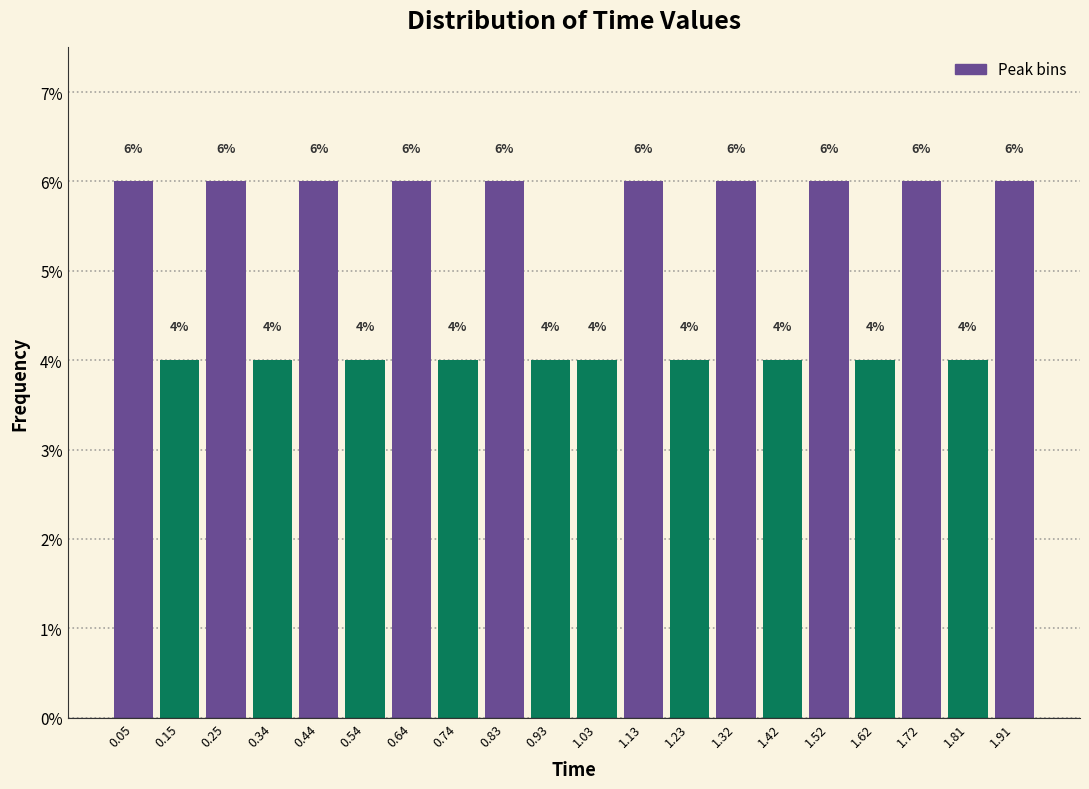

Reading left to right, transcribe this chart: for each bar, give the range it covers on the x-axis and its height. The bar edges are not printed on the chart, so give them approximately, as read against the axis.

0.000 to 0.098: 6
0.098 to 0.196: 4
0.196 to 0.294: 6
0.294 to 0.392: 4
0.392 to 0.490: 6
0.490 to 0.588: 4
0.588 to 0.686: 6
0.686 to 0.784: 4
0.784 to 0.882: 6
0.882 to 0.980: 4
0.980 to 1.078: 4
1.078 to 1.176: 6
1.176 to 1.274: 4
1.274 to 1.372: 6
1.372 to 1.470: 4
1.470 to 1.568: 6
1.568 to 1.666: 4
1.666 to 1.764: 6
1.764 to 1.862: 4
1.862 to 1.960: 6